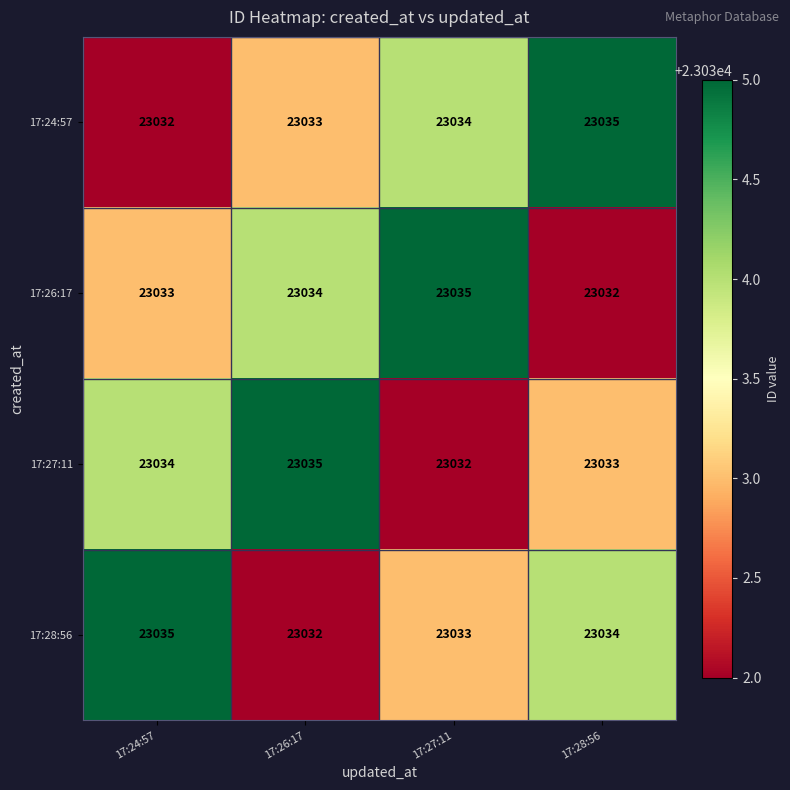

Reading left to right, list all the values displayed in this chart.

17:24:57: 23032	23033	23034	23035
17:26:17: 23033	23034	23035	23032
17:27:11: 23034	23035	23032	23033
17:28:56: 23035	23032	23033	23034